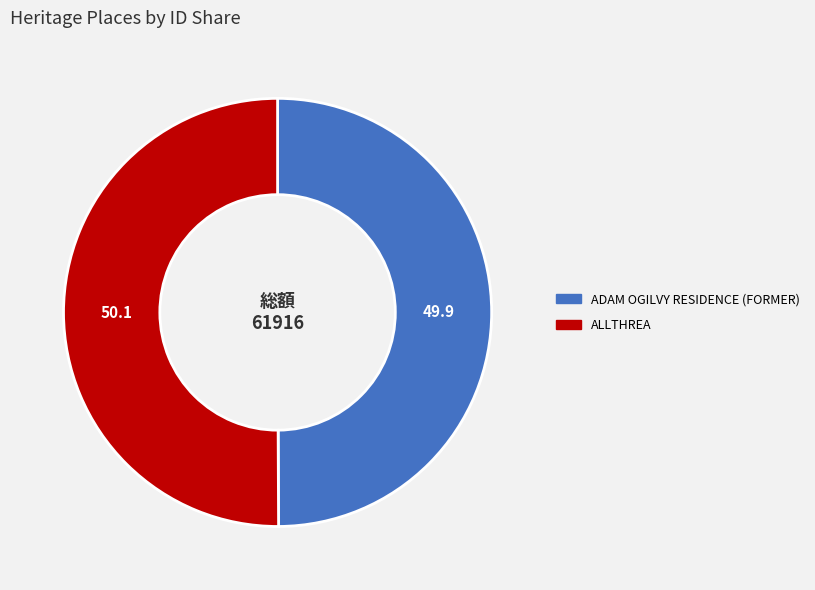

Is the sum of ALLTHREA and ADAM OGILVY RESIDENCE (FORMER) greater than half?

Yes